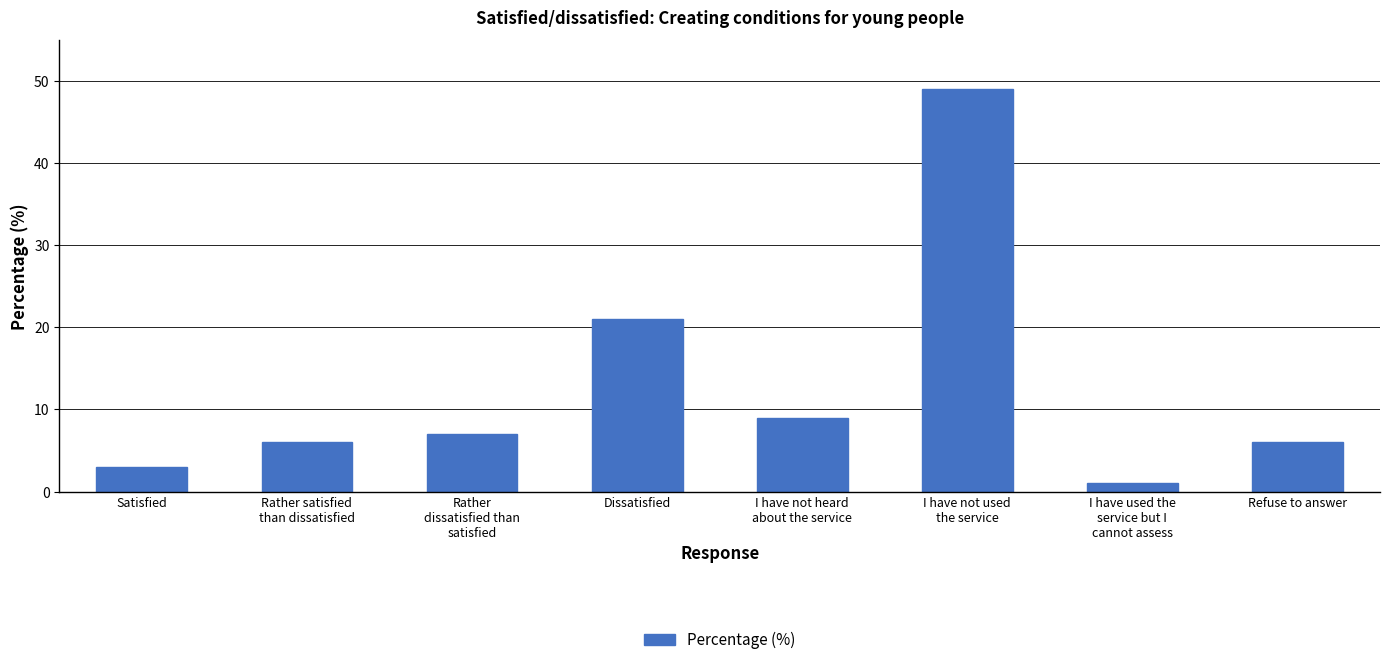

Read the value at Rather satisfied
than dissatisfied.

6